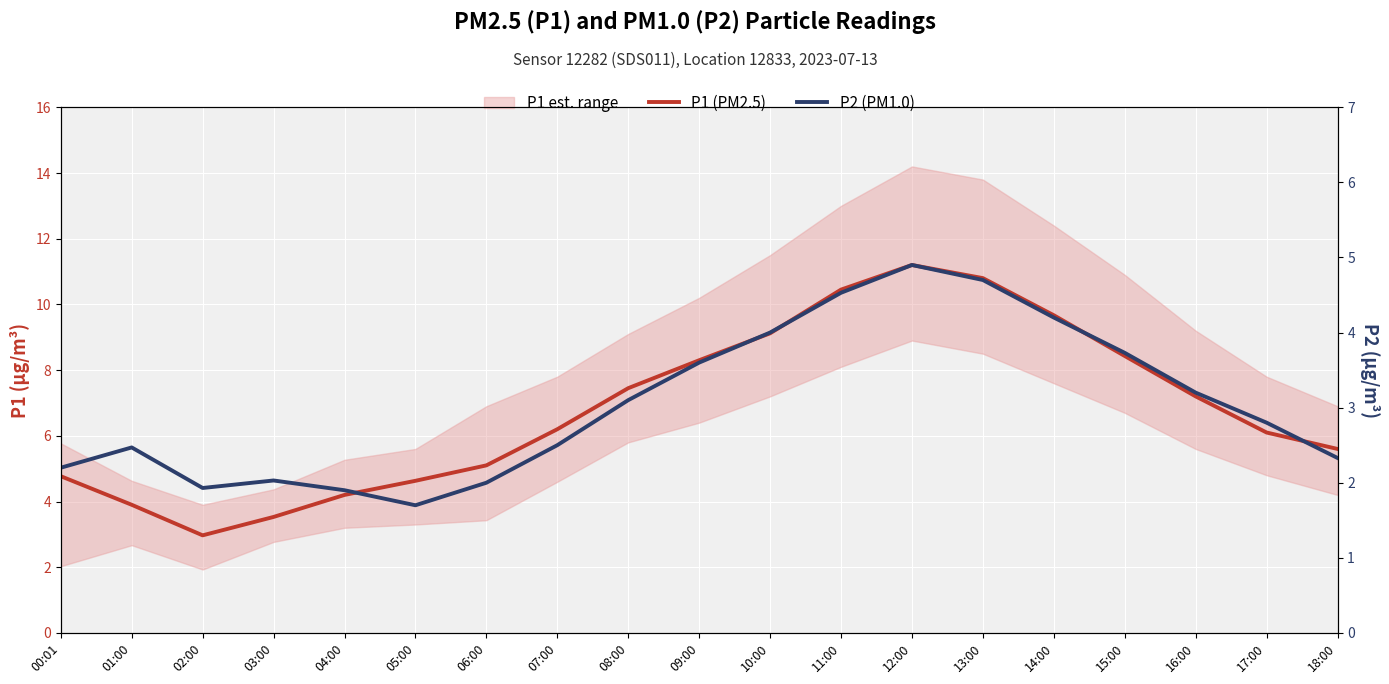

List the series in order of their peak value, highest first.

P1 (PM2.5), P2 (PM1.0)